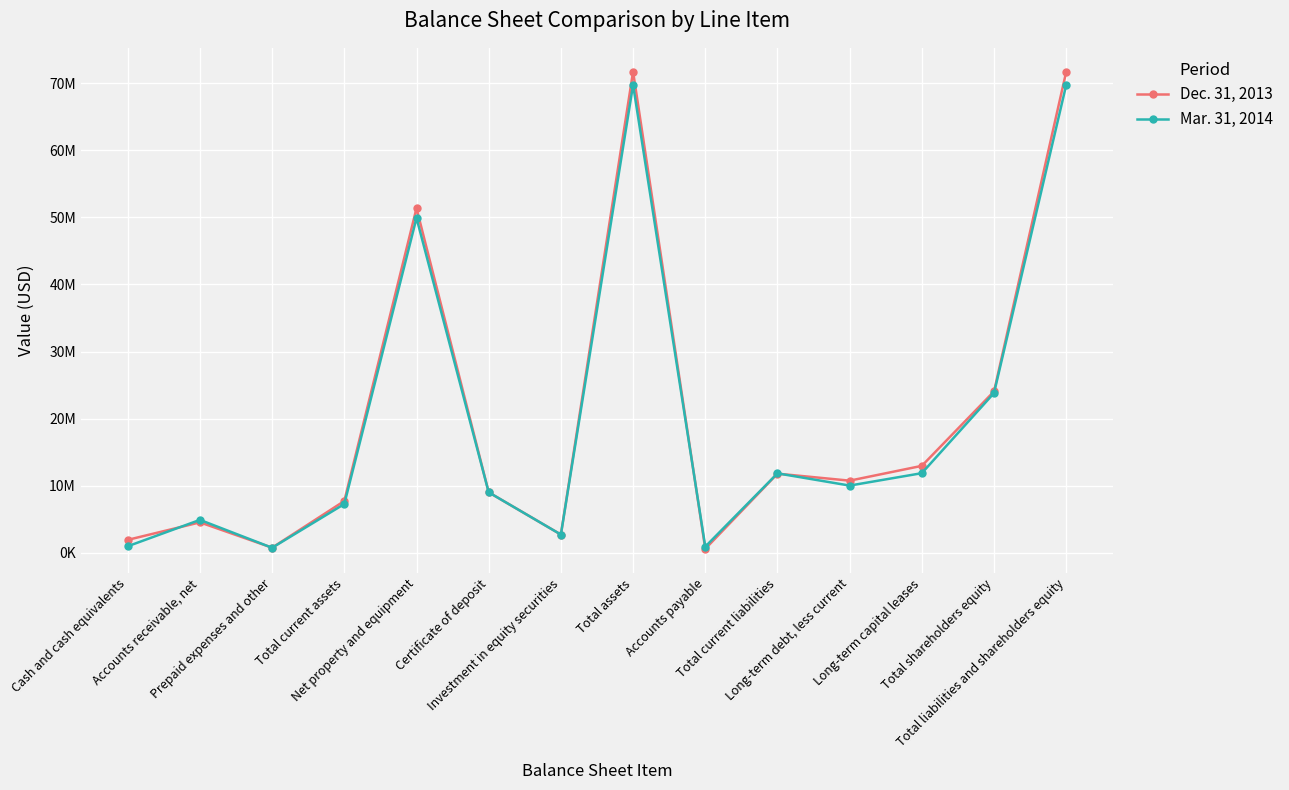

What are all the series names shown in the legend?

Dec. 31, 2013, Mar. 31, 2014